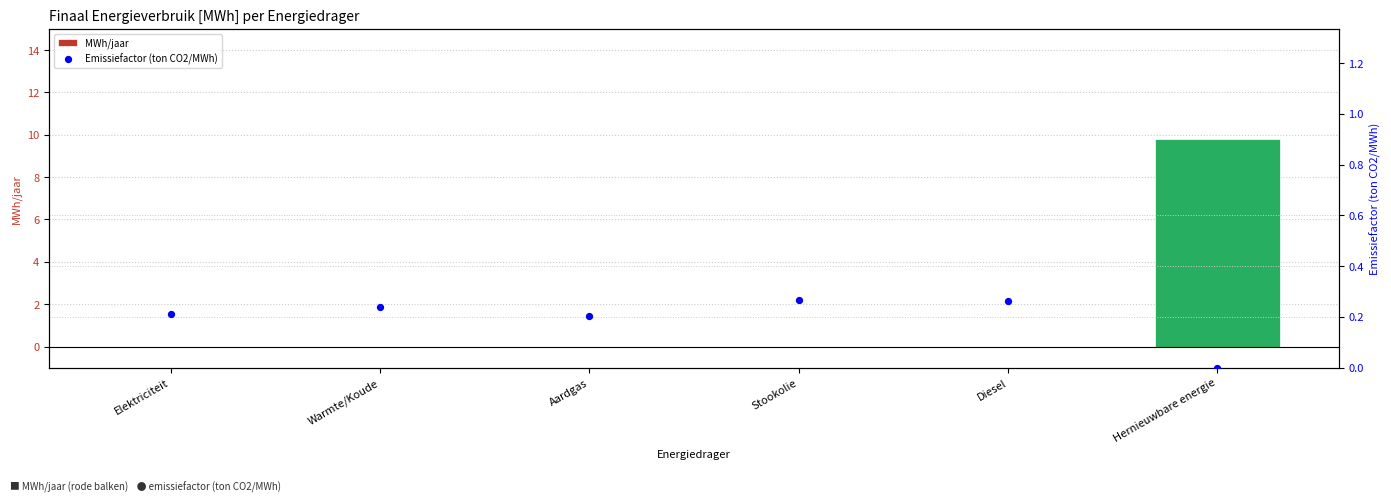

Is the value of MWh/jaar at Stookolie greater than the value of Emissiefactor (ton CO2/MWh) at Hernieuwbare energie?

No